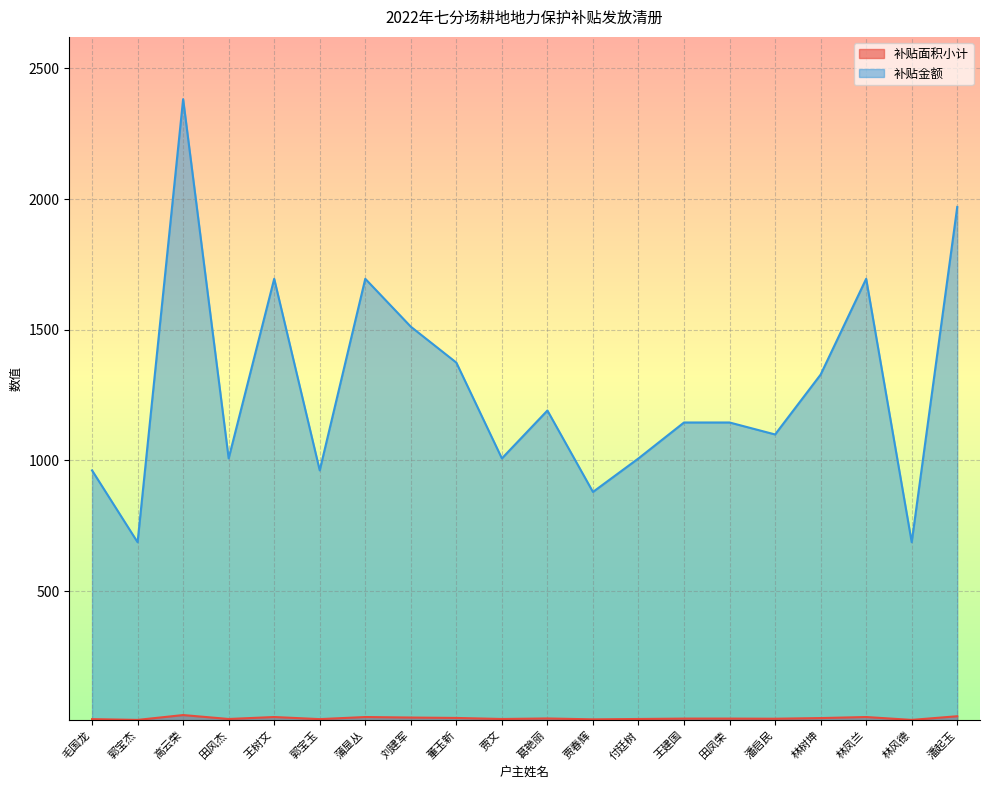

True or false: 补贴金额 has a value of 423.2 at 刘建军.

False